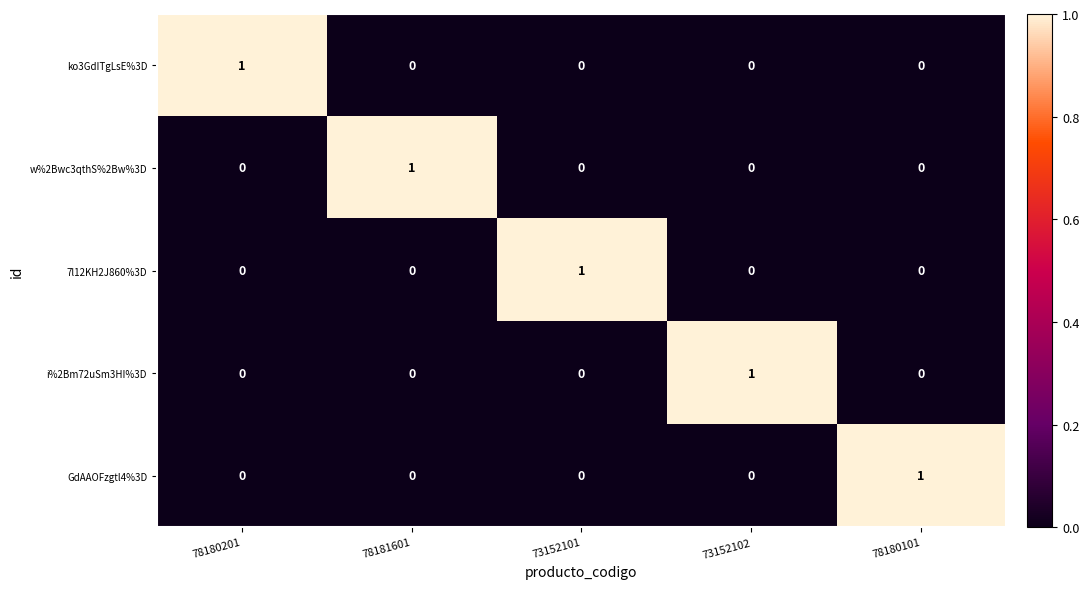

Reading left to right, what are all the values shown in this chart?

ko3GdITgLsE%3D: 78180201=1	78181601=0	73152101=0	73152102=0	78180101=0
w%2Bwc3qthS%2Bw%3D: 78180201=0	78181601=1	73152101=0	73152102=0	78180101=0
7l12KH2J860%3D: 78180201=0	78181601=0	73152101=1	73152102=0	78180101=0
i%2Bm72uSm3HI%3D: 78180201=0	78181601=0	73152101=0	73152102=1	78180101=0
GdAAOFzgtl4%3D: 78180201=0	78181601=0	73152101=0	73152102=0	78180101=1